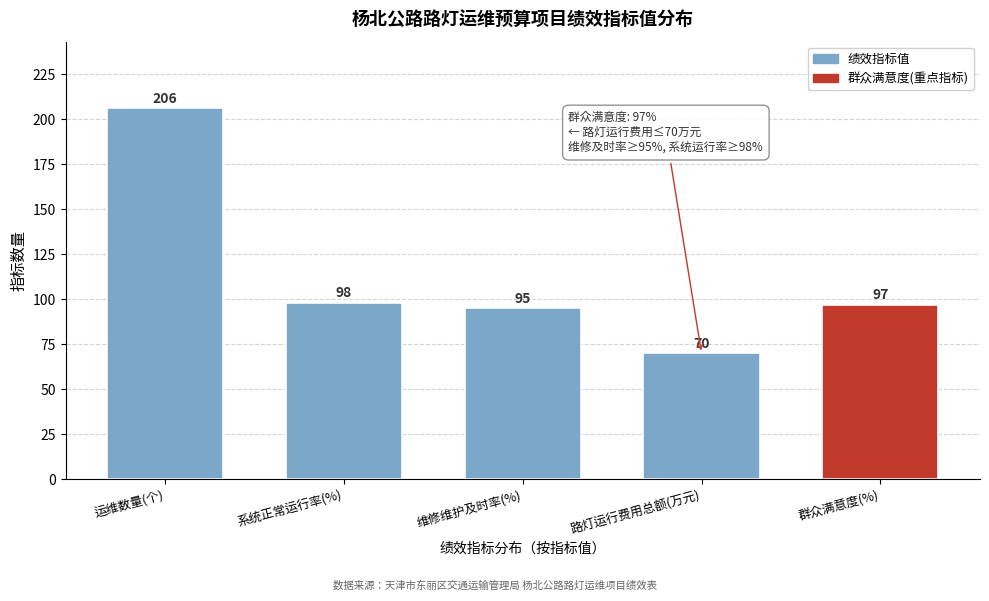

Reading left to right, extract all data points from this chart.

206	98	95	70	97